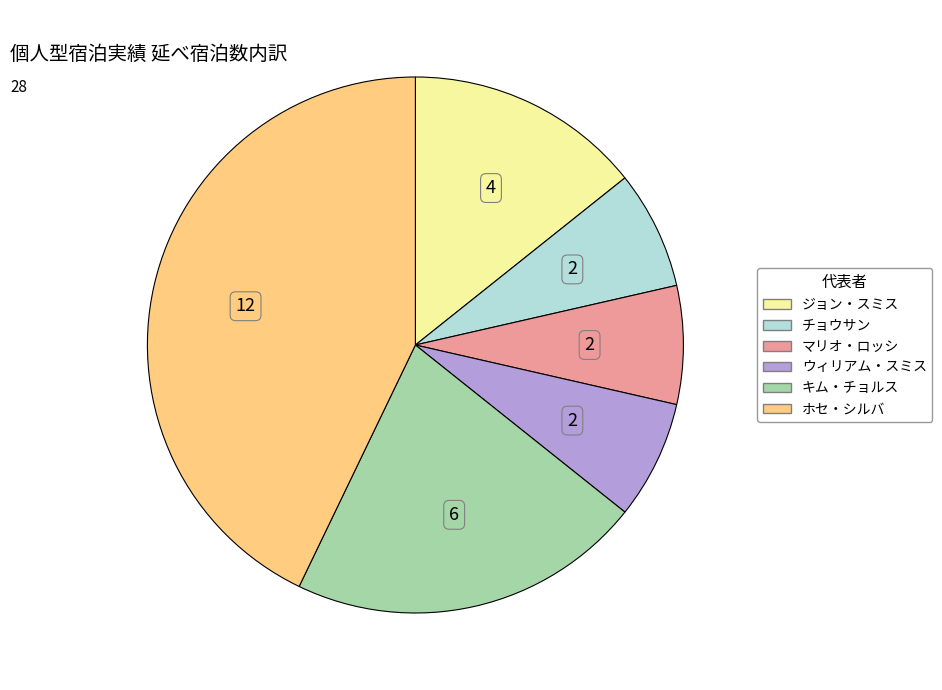

How many slices are in this pie chart?

6